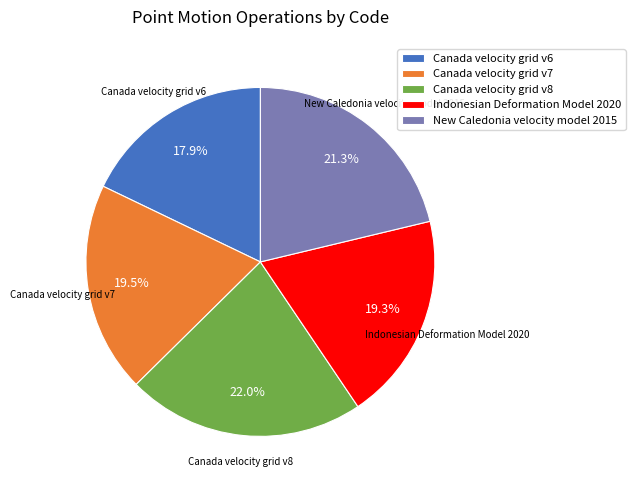

What is the ratio of the value at Canada velocity grid v6 to the value at Canada velocity grid v8?

0.8